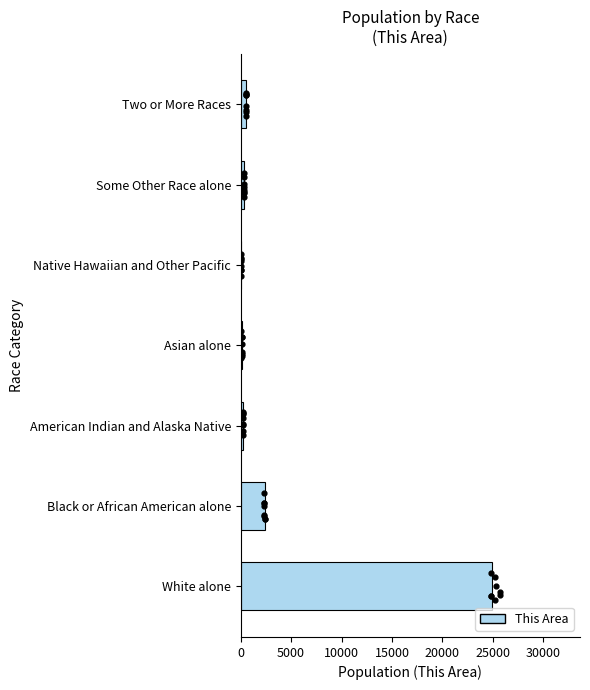

What is the change in value from White alone to Some Other Race alone?

-24572